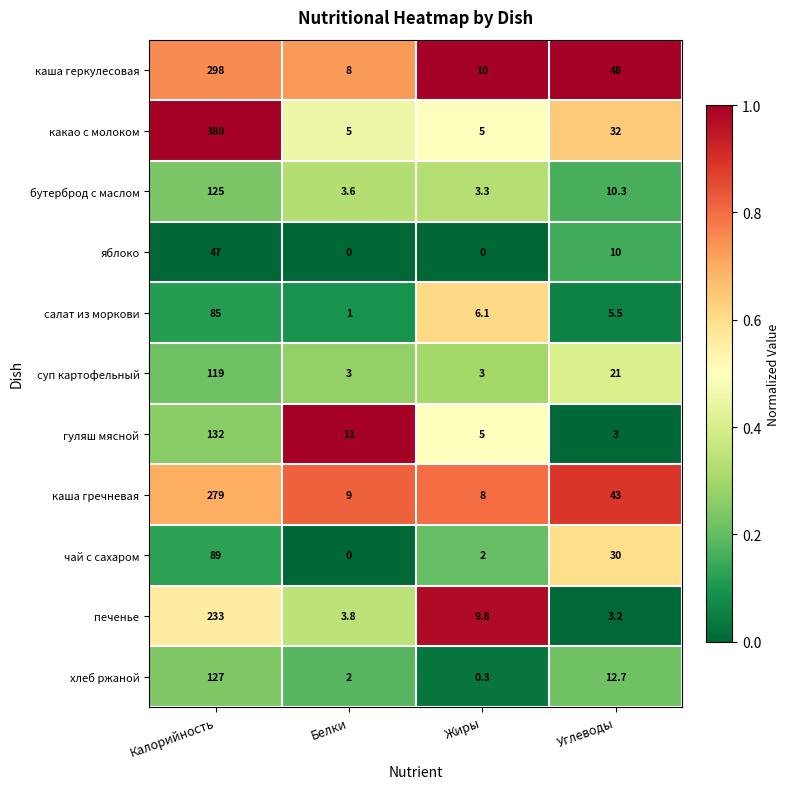

Which series changed the most between Жиры and Углеводы?

каша геркулесовая